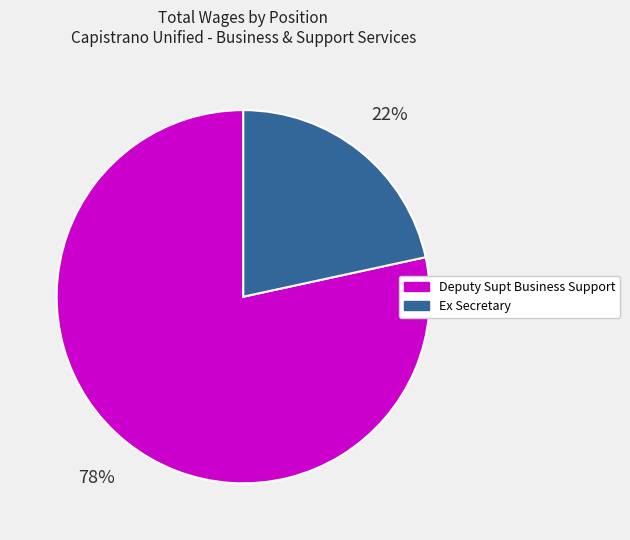

To the nearest percent, what percentage of the pie is Deputy Supt Business Support?

78%